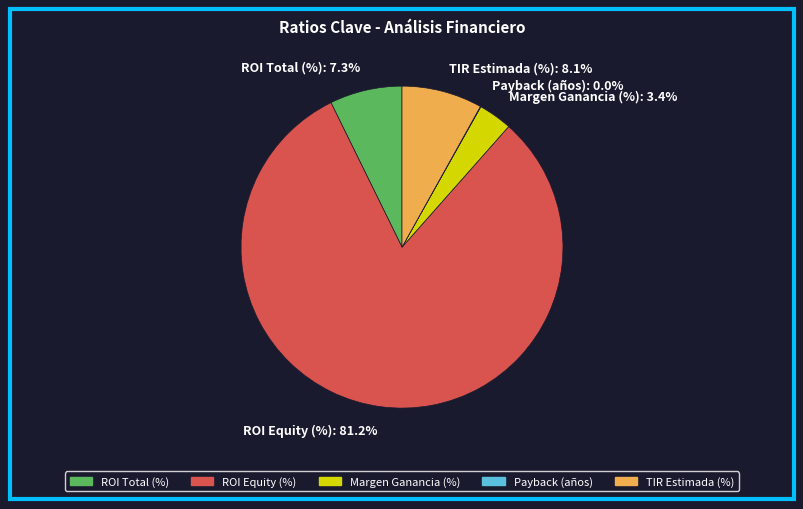

Which category has the biggest portion of the pie?

ROI Equity (%)